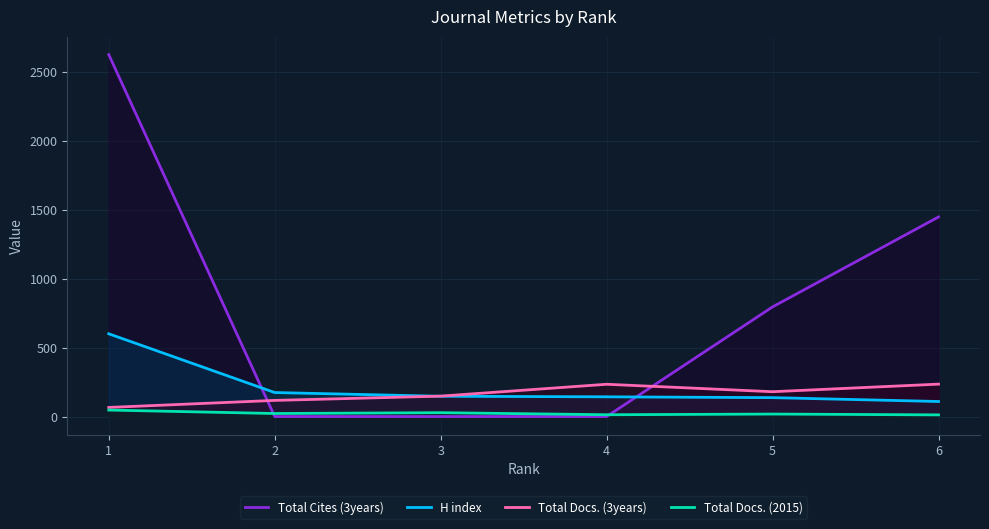

What is the maximum value shown in the chart?

2624